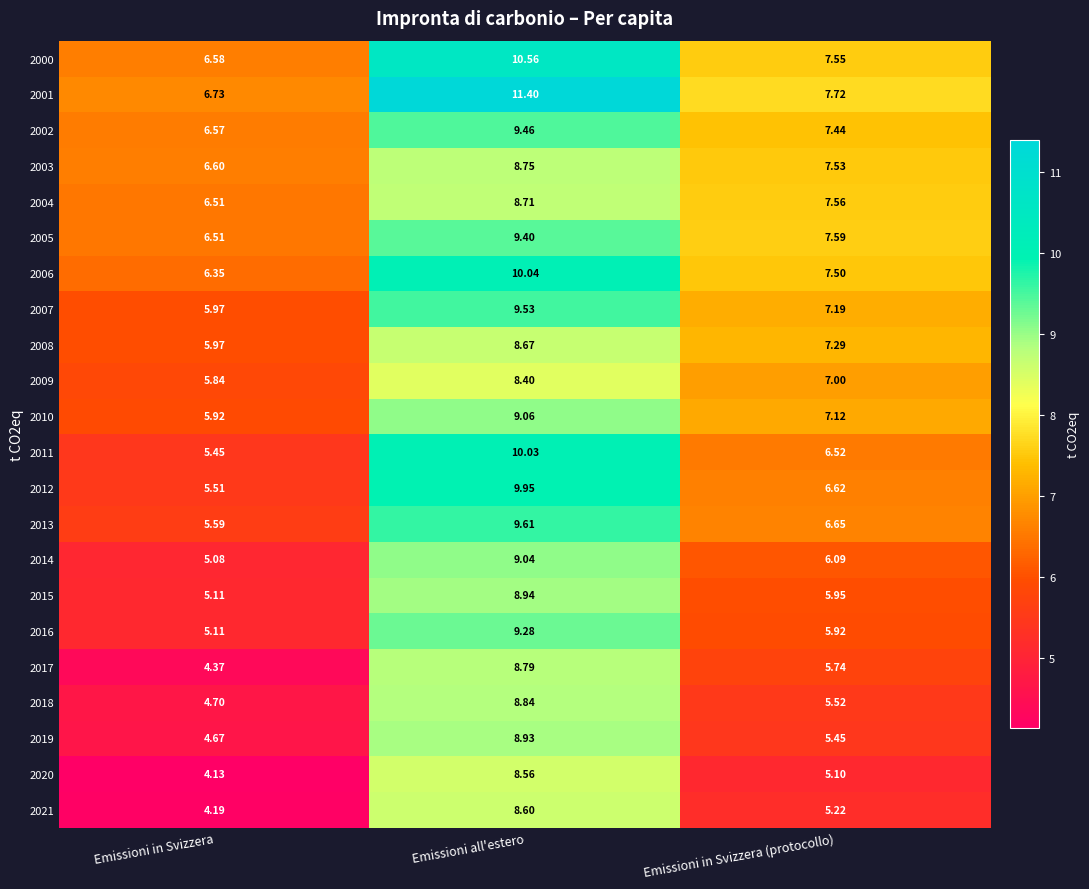

Where does the 2009 series first go above 7?

Emissioni all'estero